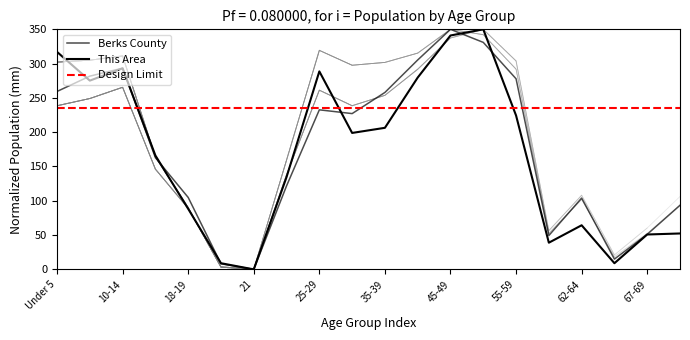

What is the value of the This Area point at the 16th from the left?

38.9